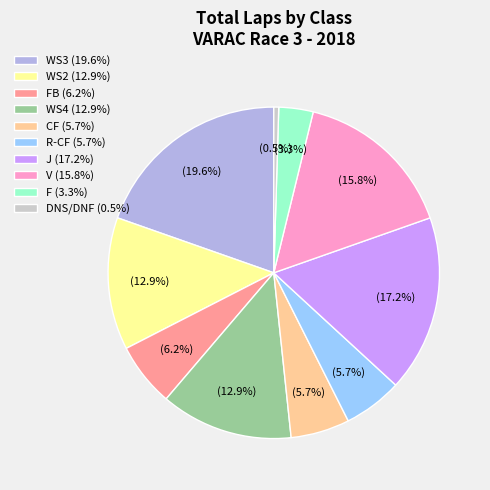

Which slice is the largest?

WS3 (19.6%)